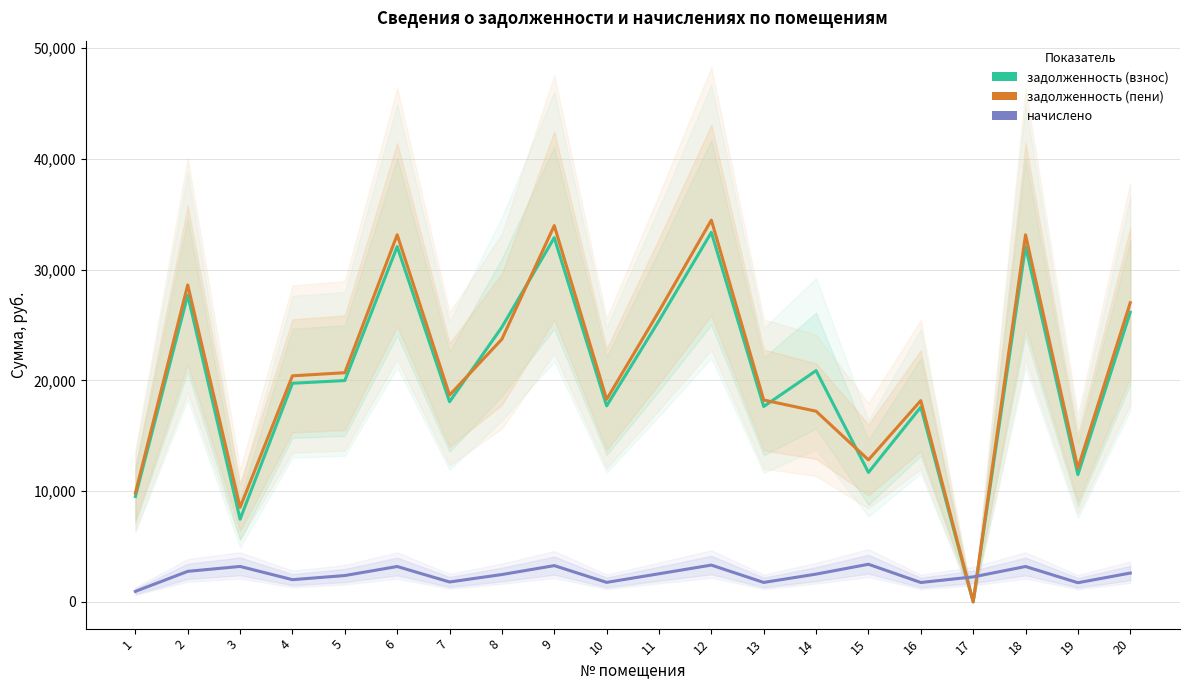

Which series ends up on top after the final intersection of задолженность (пени) and задолженность (взнос)?

задолженность (пени)